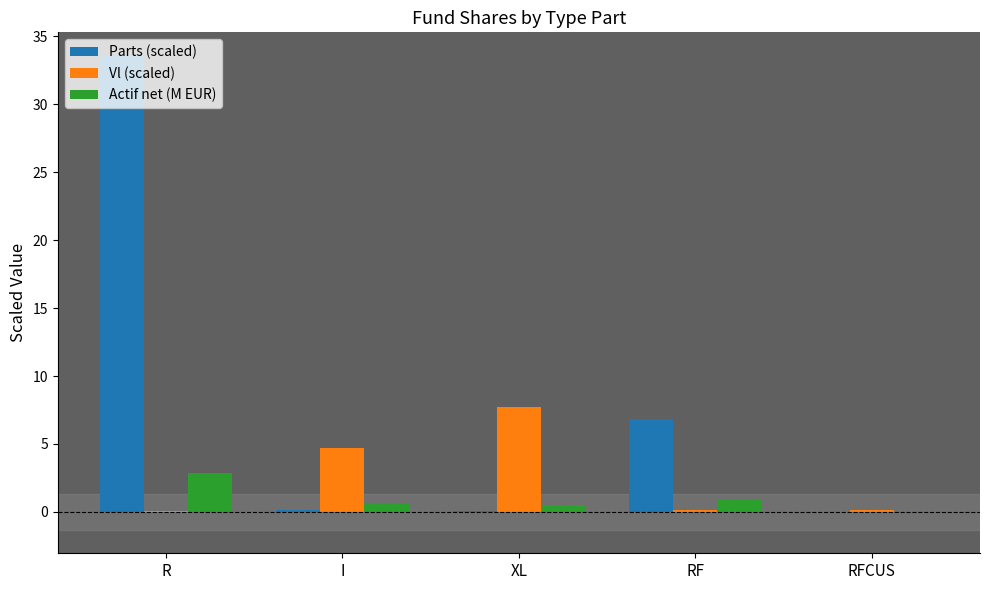

Which series has the widest spread of values?

Parts (scaled)